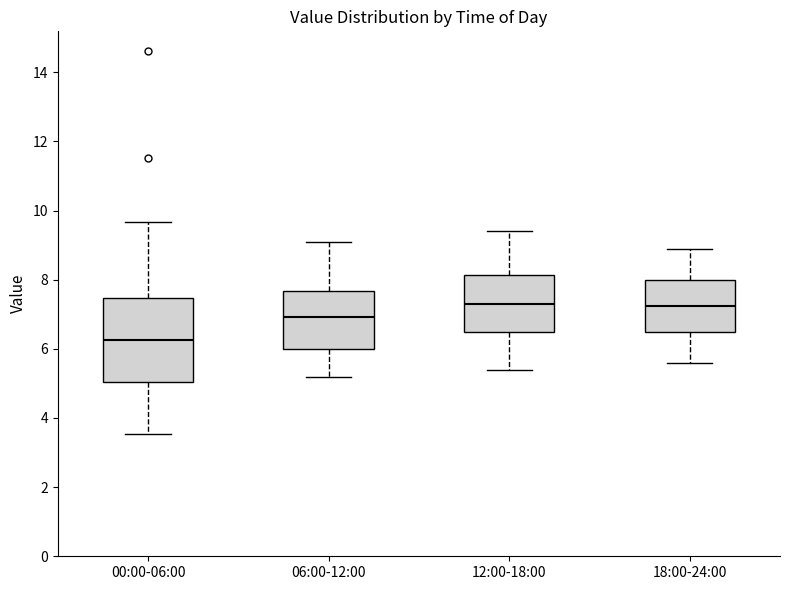

Where does the median line of the box for 00:00-06:00 sit on the y-axis? The values are not printed on the chart, so give them approximately, as read against the axis.

6.2